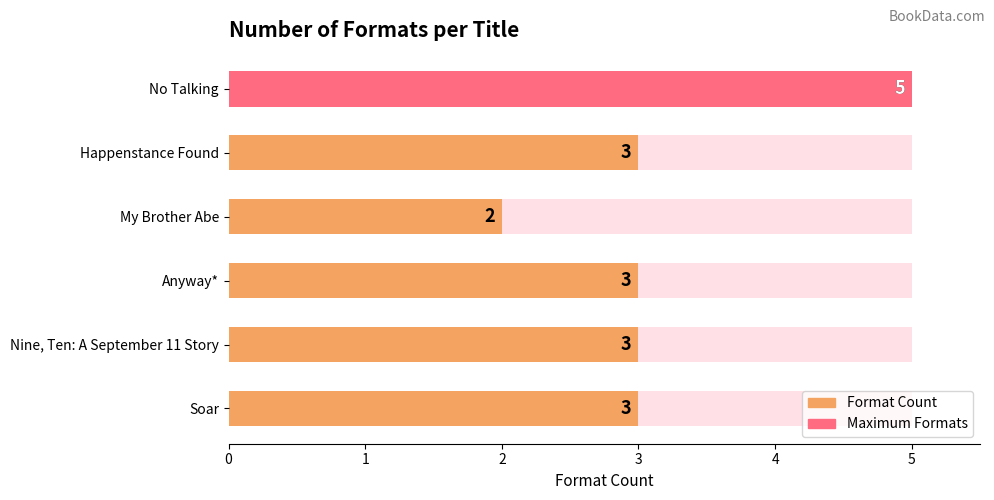

The chart shows a value of 3 at Nine, Ten: A September 11 Story. True or false?

True